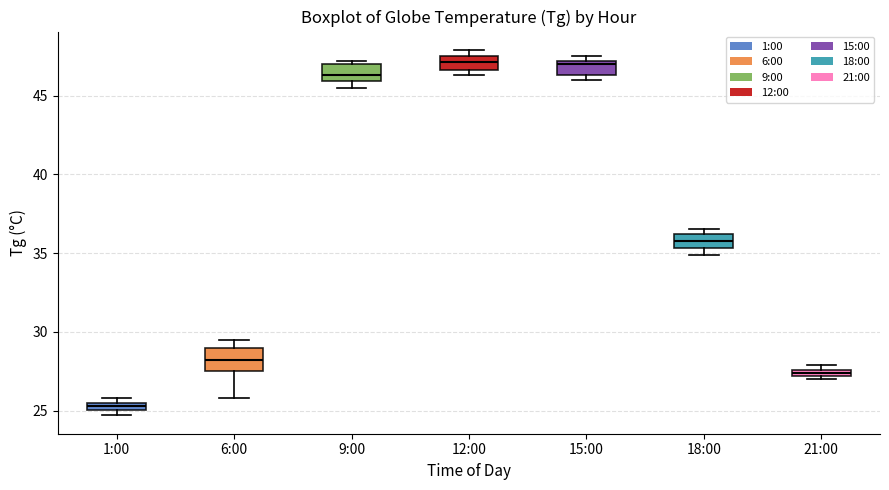

Which box has the lowest median line?

1:00